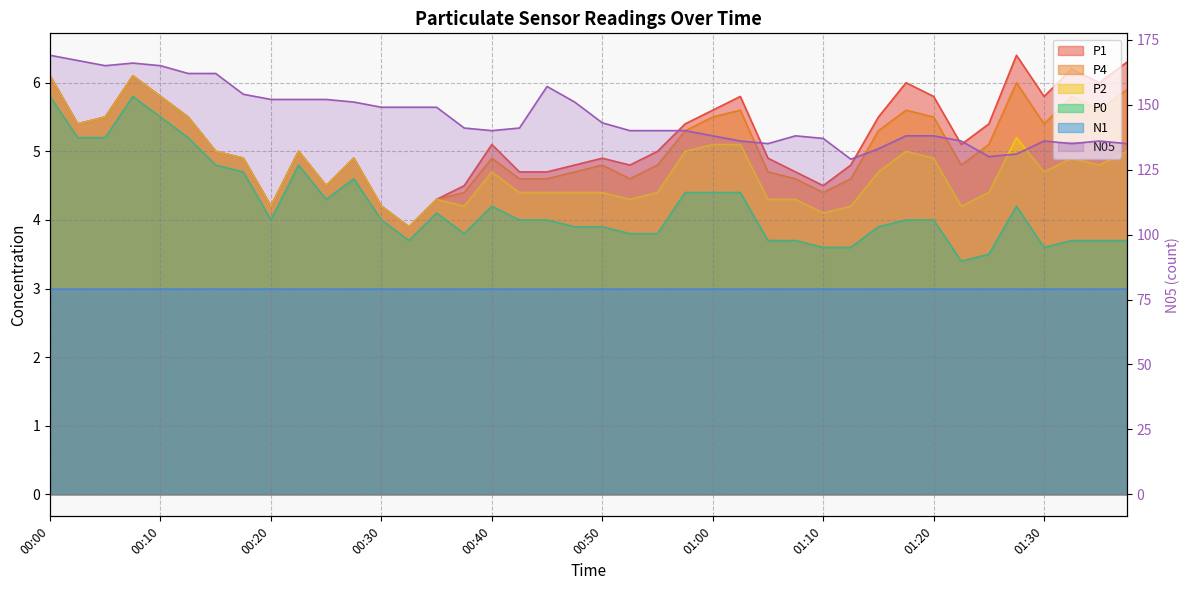

What is the minimum value for P1?

3.9